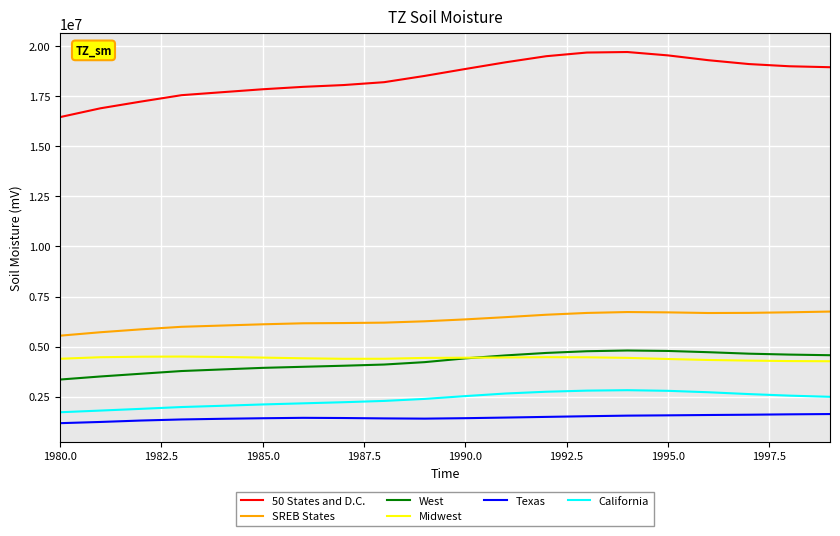

True or false: Midwest and 50 States and D.C. cross at least once.

False